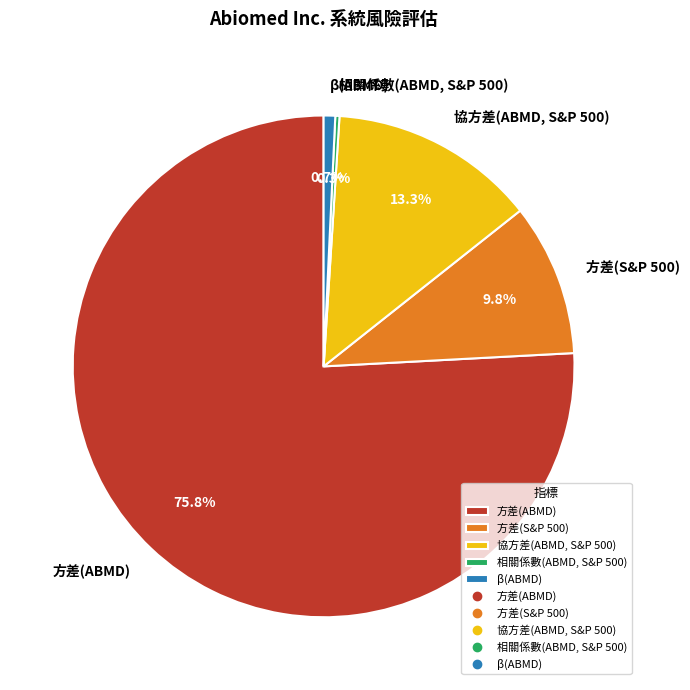

Approximately how many times larger is the value at 方差(ABMD) compared to 方差(S&P 500)?

7.7